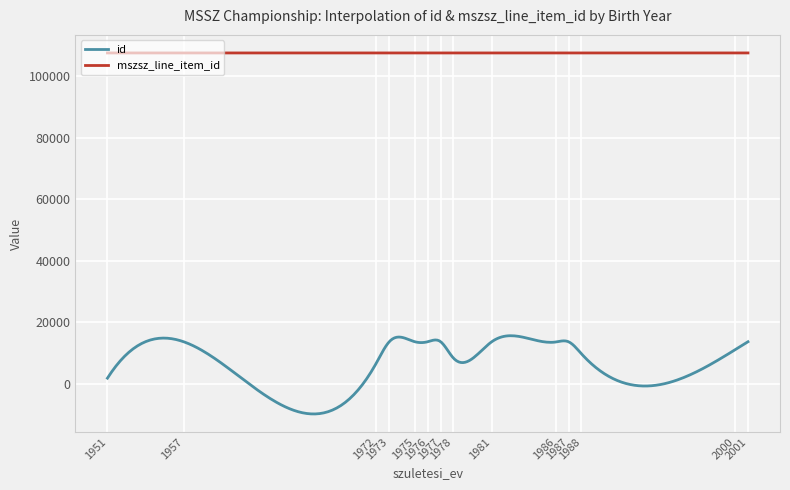

List the series in order of their overall mean, lowest first.

id, mszsz_line_item_id